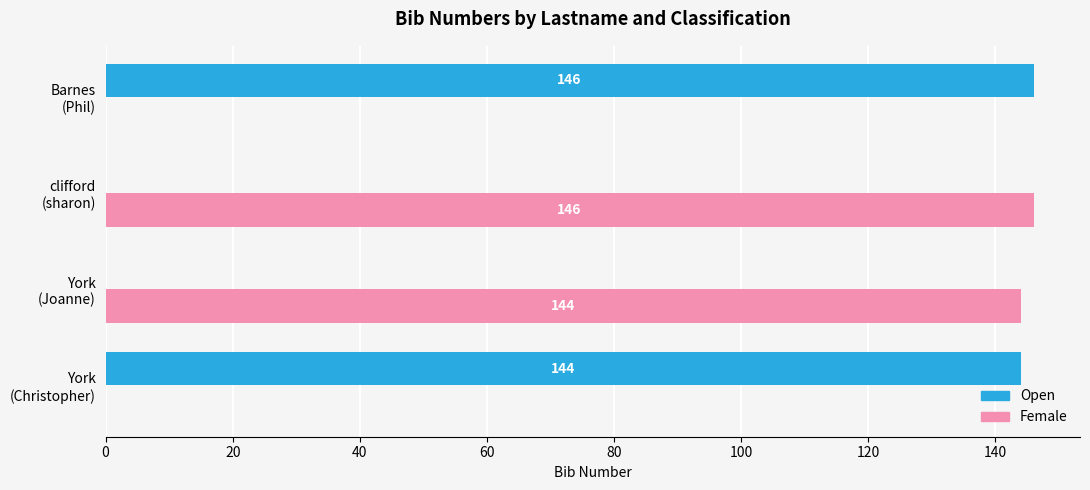

What are all the series names shown in the legend?

Open, Female